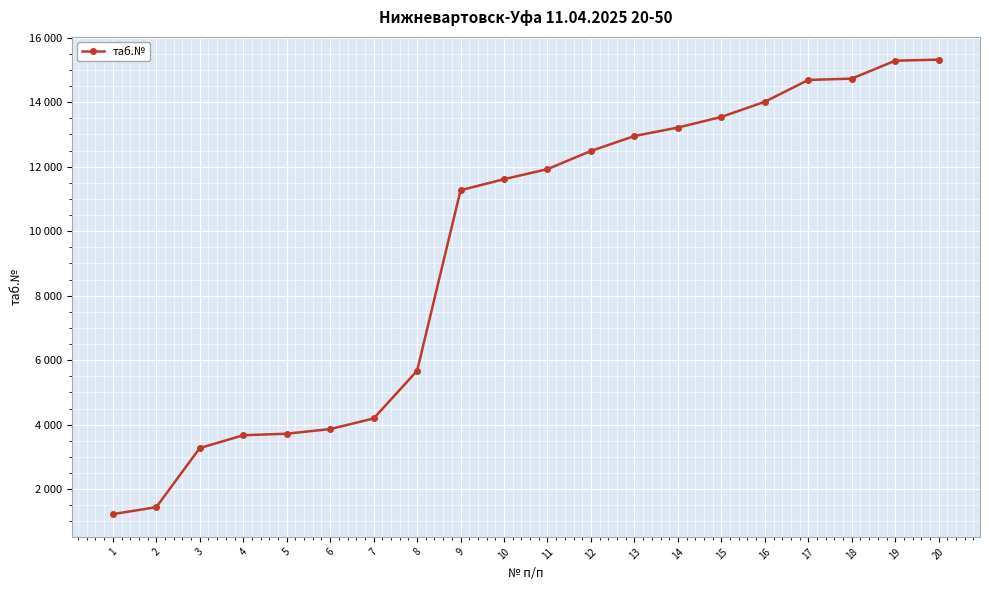

What is the minimum value shown in the chart?

1223